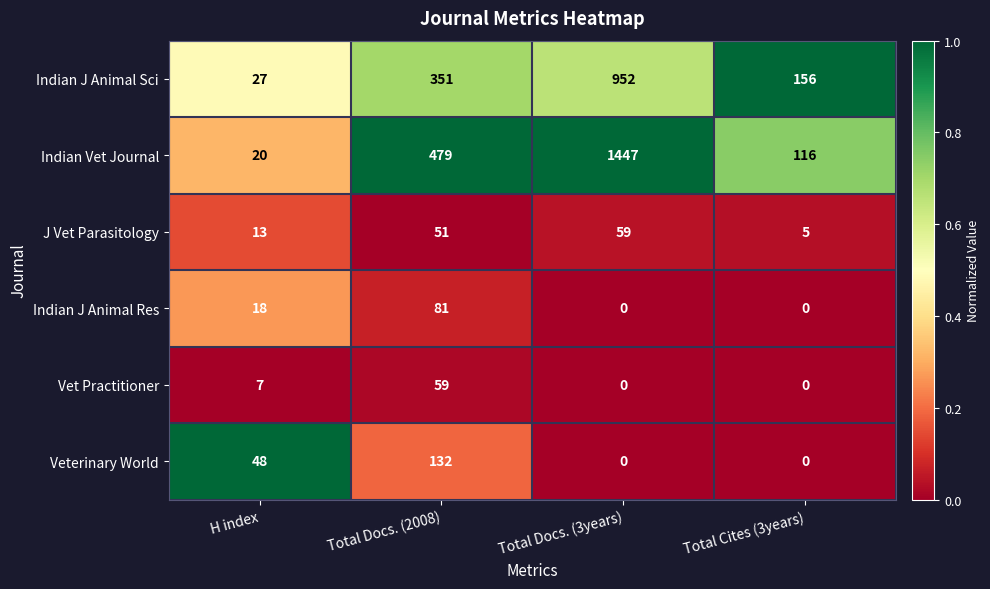

What is the maximum value shown in the chart?

1447